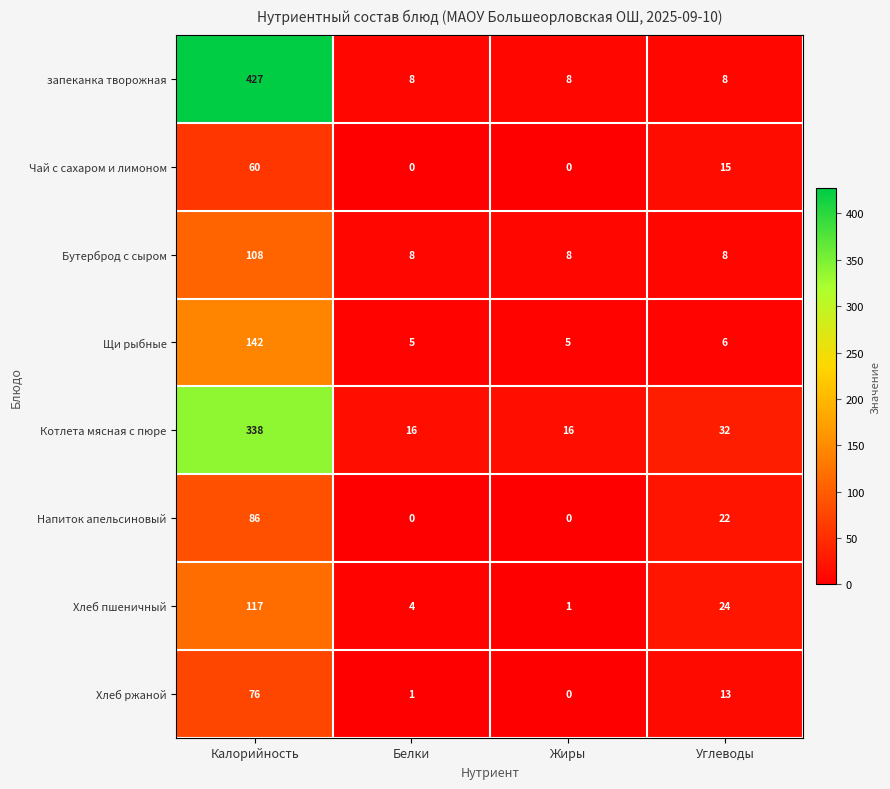

True or false: запеканка творожная has a value of 8 at Углеводы.

True